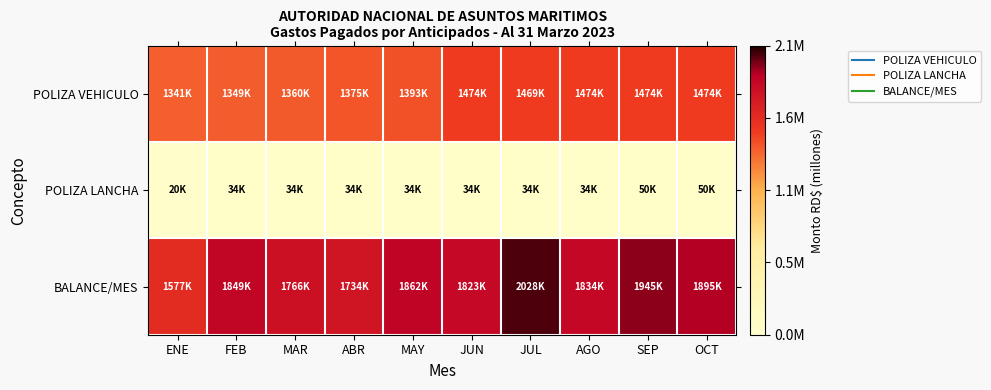

What is the total value across all series at ENE?

2938132.5